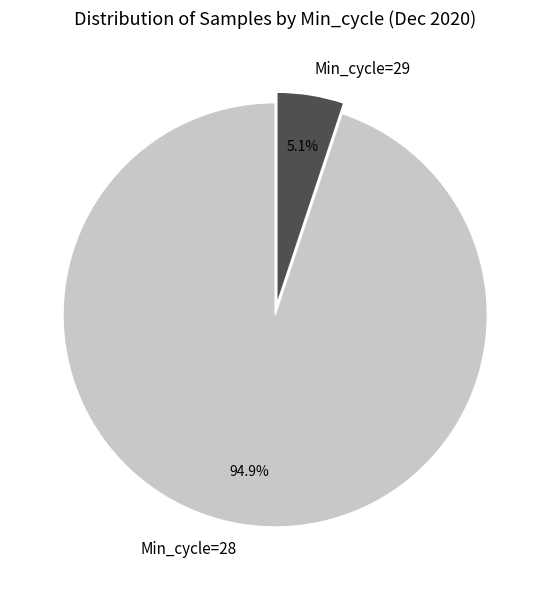

What is the ratio of the value at Min_cycle=28 to the value at Min_cycle=29?

18.6